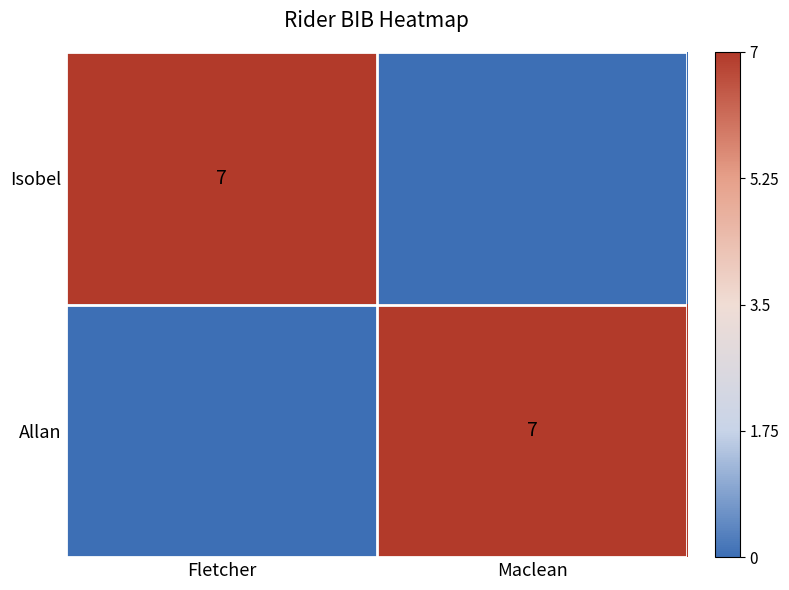

The value of Allan at Maclean is 7. True or false?

True